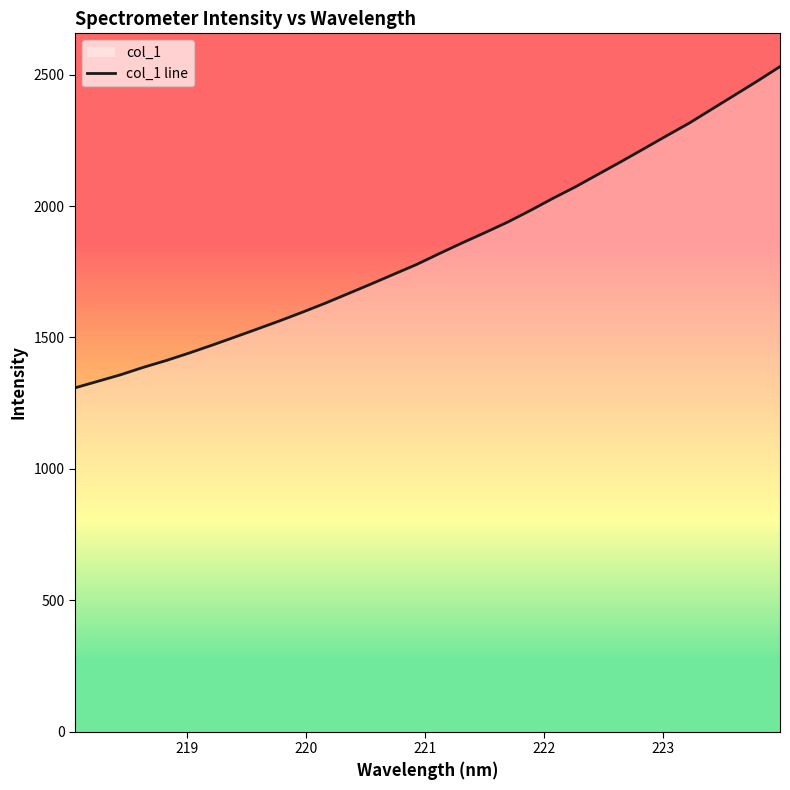

What is the value of the 28th point from the left?

2315.6